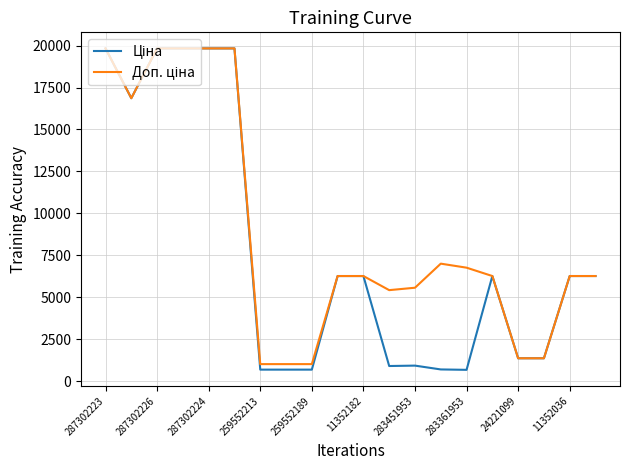

What is the minimum value shown in the chart?

676.4